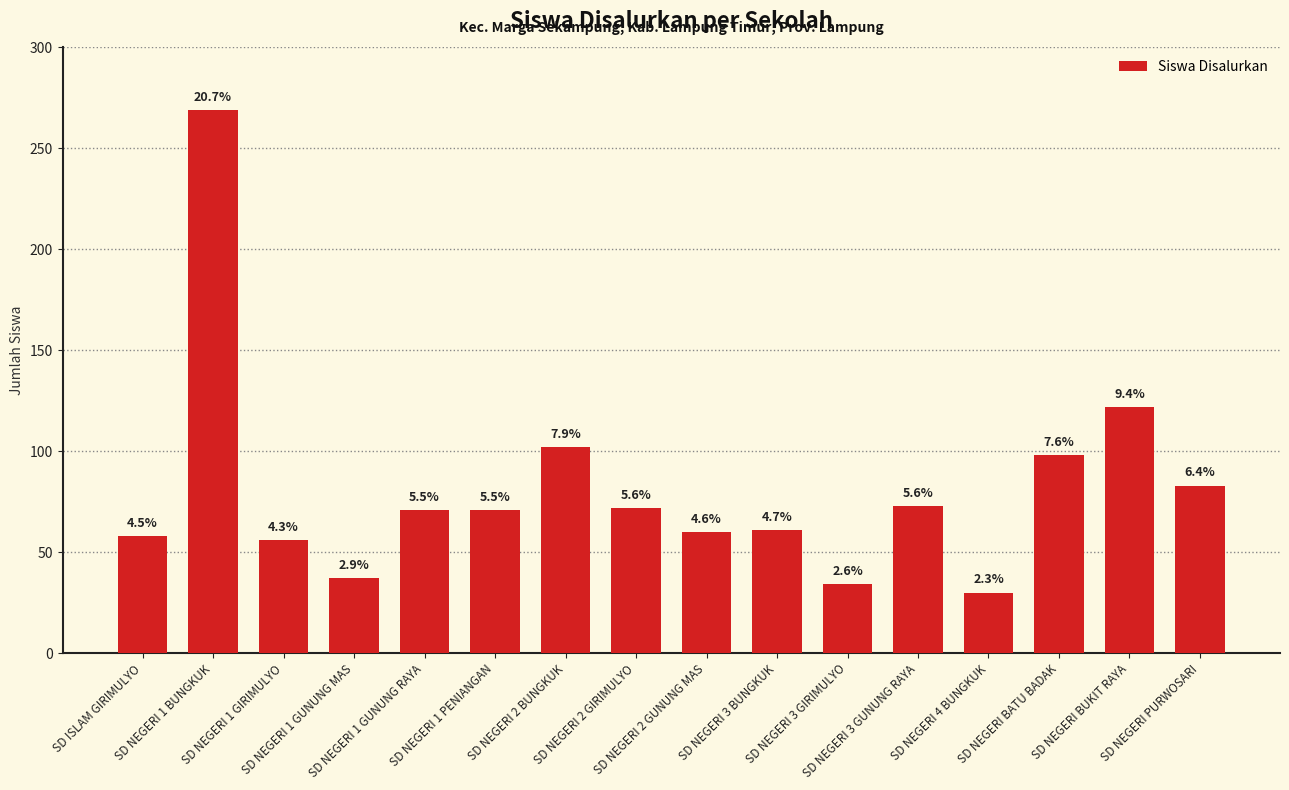

List the labels in order of value, smallest first.

SD NEGERI 4 BUNGKUK, SD NEGERI 3 GIRIMULYO, SD NEGERI 1 GUNUNG MAS, SD NEGERI 1 GIRIMULYO, SD ISLAM GIRIMULYO, SD NEGERI 2 GUNUNG MAS, SD NEGERI 3 BUNGKUK, SD NEGERI 1 GUNUNG RAYA, SD NEGERI 1 PENIANGAN, SD NEGERI 2 GIRIMULYO, SD NEGERI 3 GUNUNG RAYA, SD NEGERI PURWOSARI, SD NEGERI BATU BADAK, SD NEGERI 2 BUNGKUK, SD NEGERI BUKIT RAYA, SD NEGERI 1 BUNGKUK